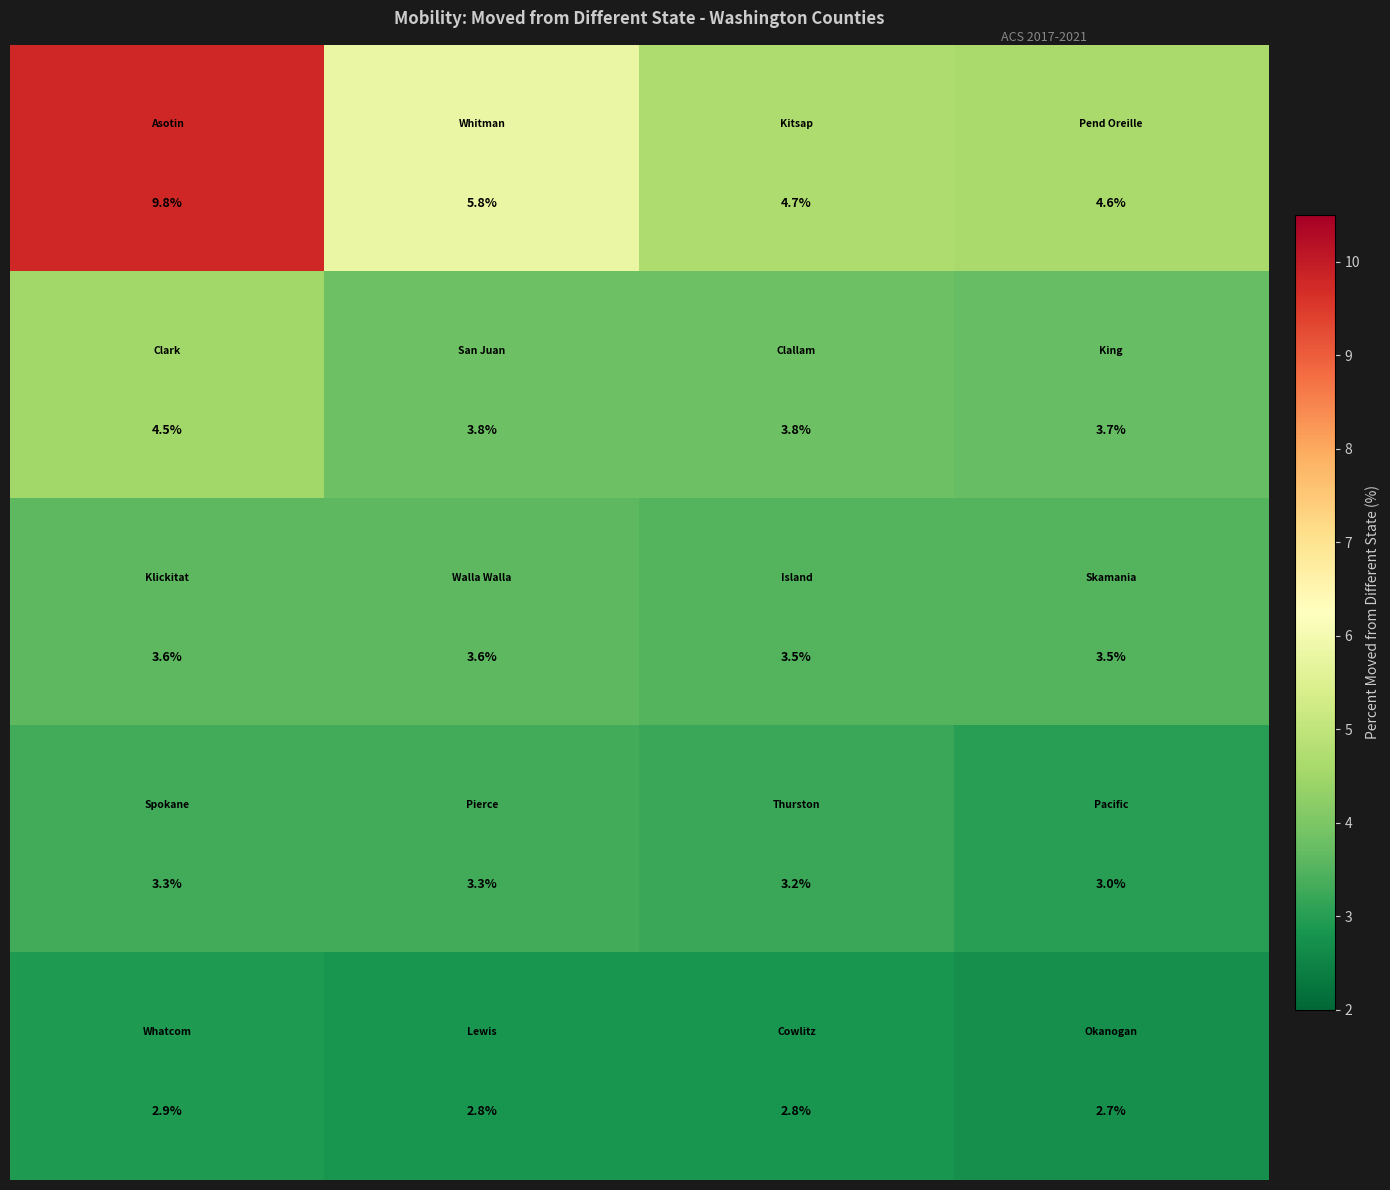

What is the maximum value shown in the chart?

9.8